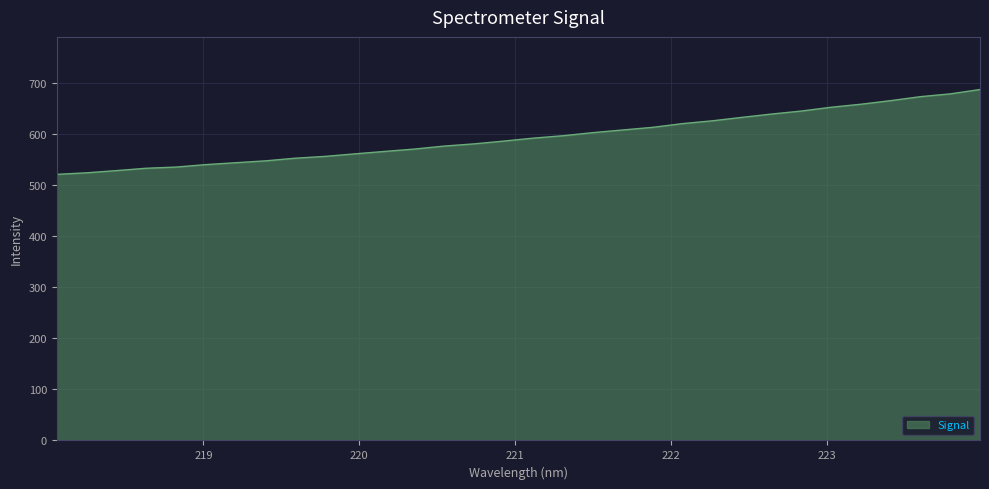

What is the greatest value displayed?

687.1